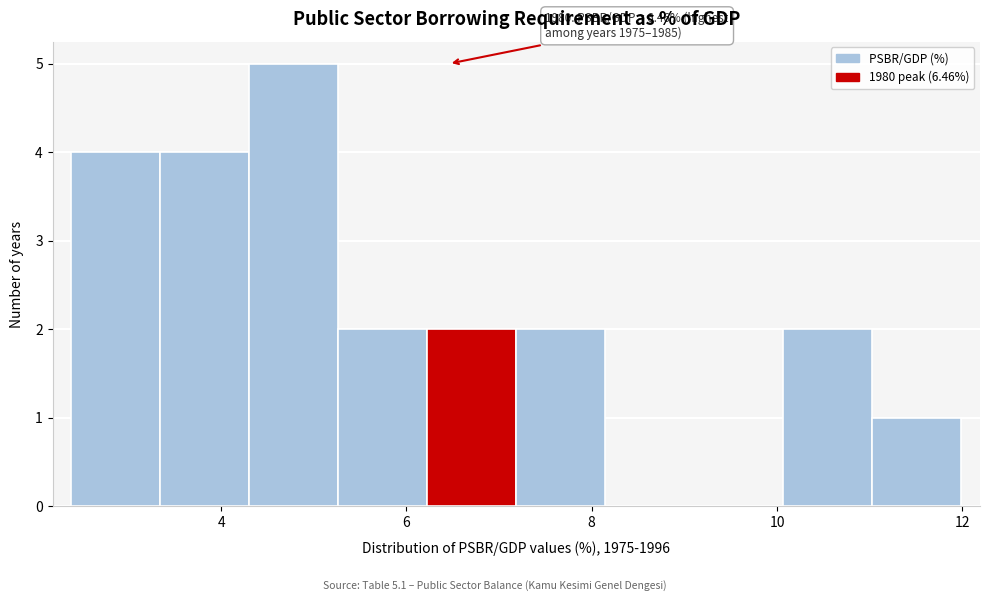

Which range on the x-axis has the tallest bar?

4.4 to 5.2